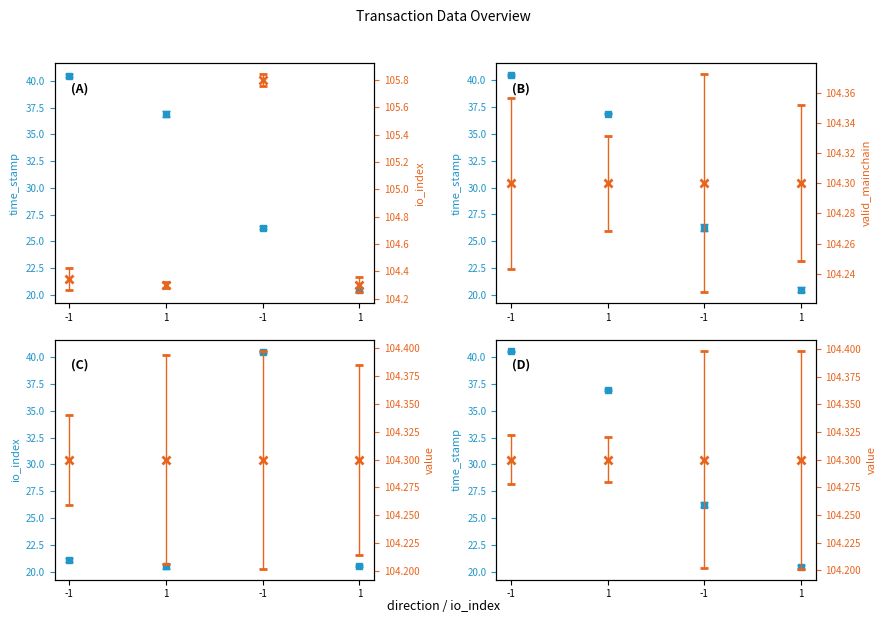

What is the total value across all series at -1?

61.6